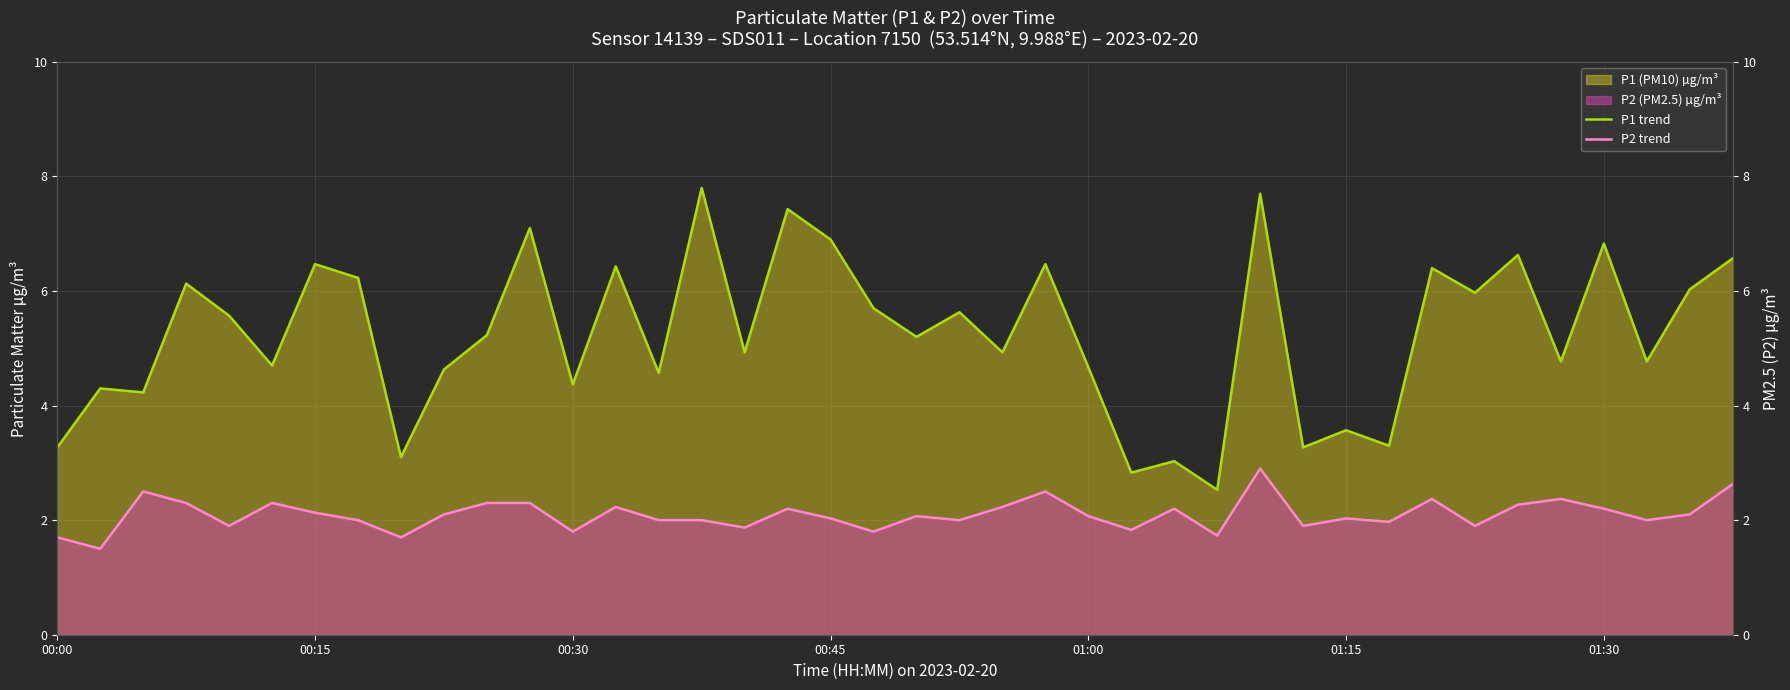

Where is P1 trend nearest to the value 5?

16